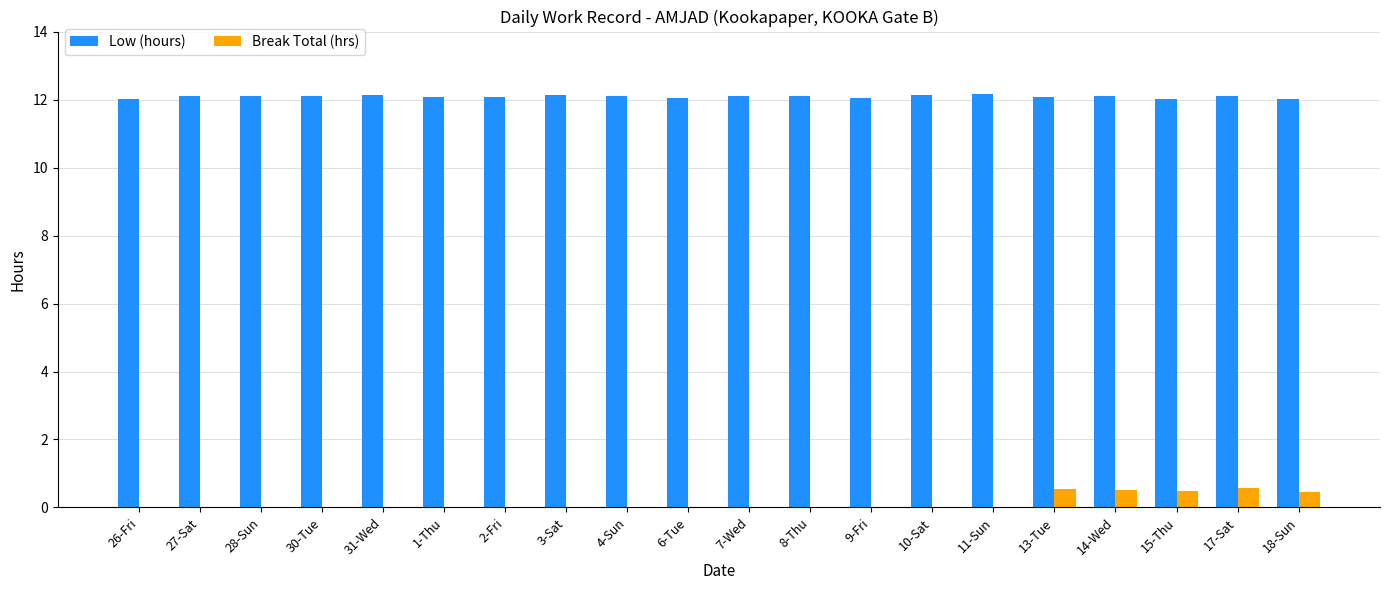

What is the maximum value shown in the chart?

12.2